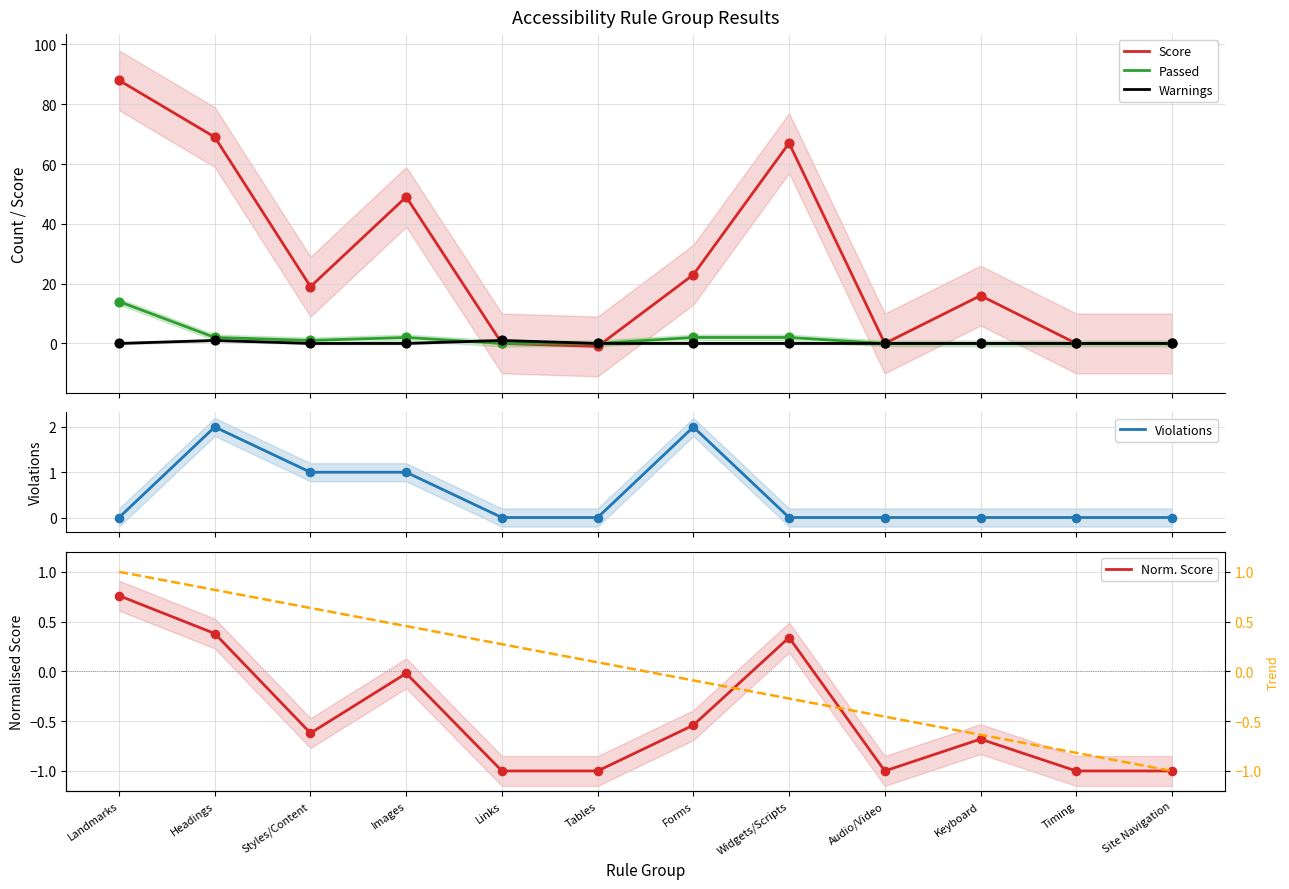

Which series has the largest total across all categories?

Score